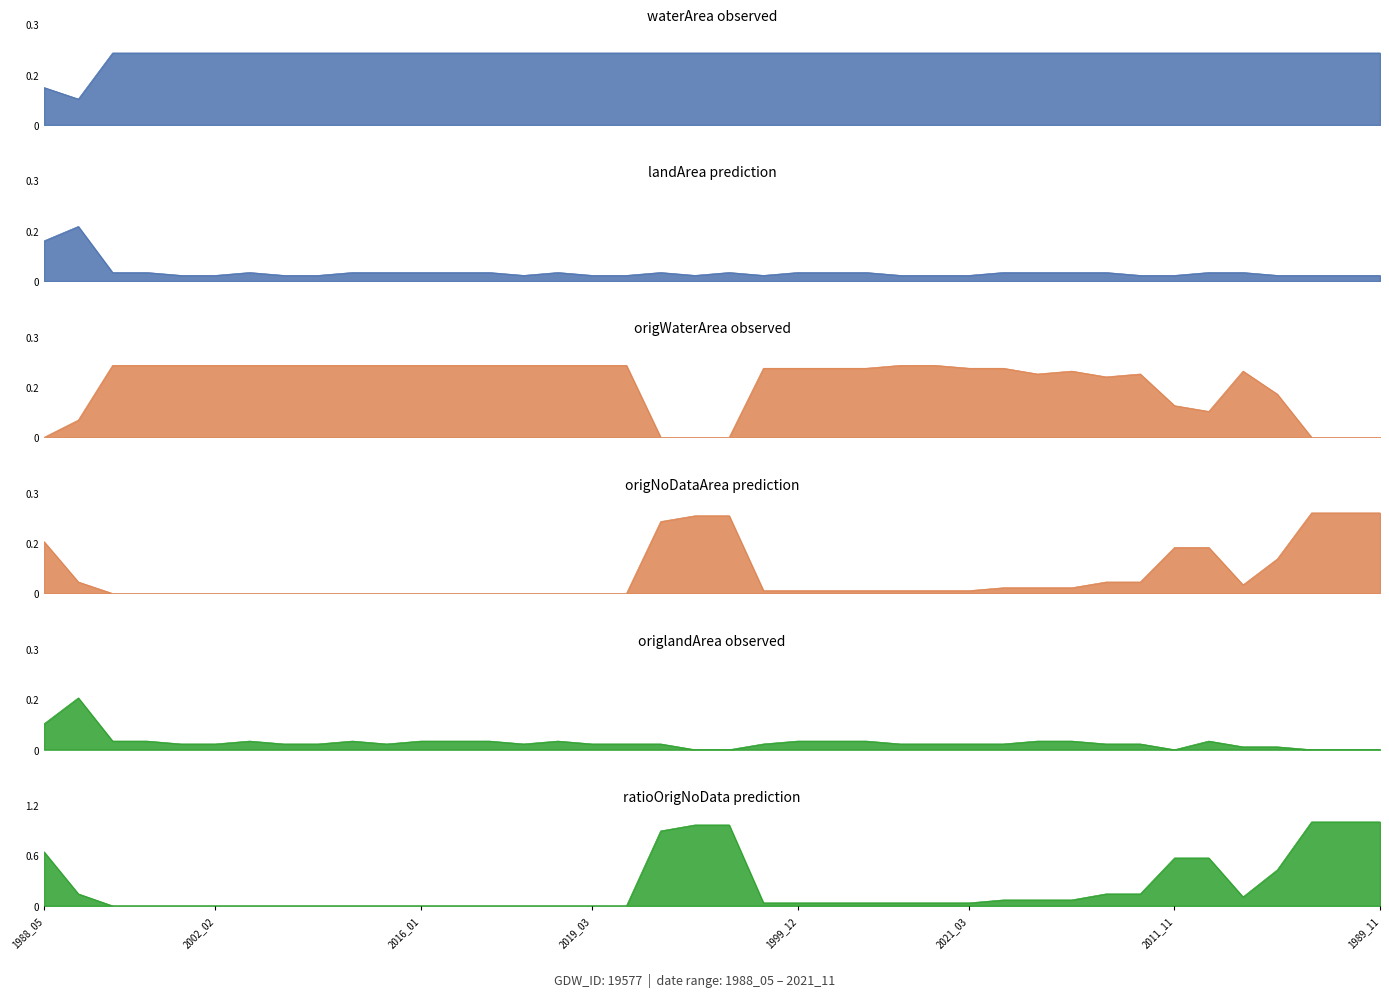

At which label is origWaterArea closest to 0?

1988_05